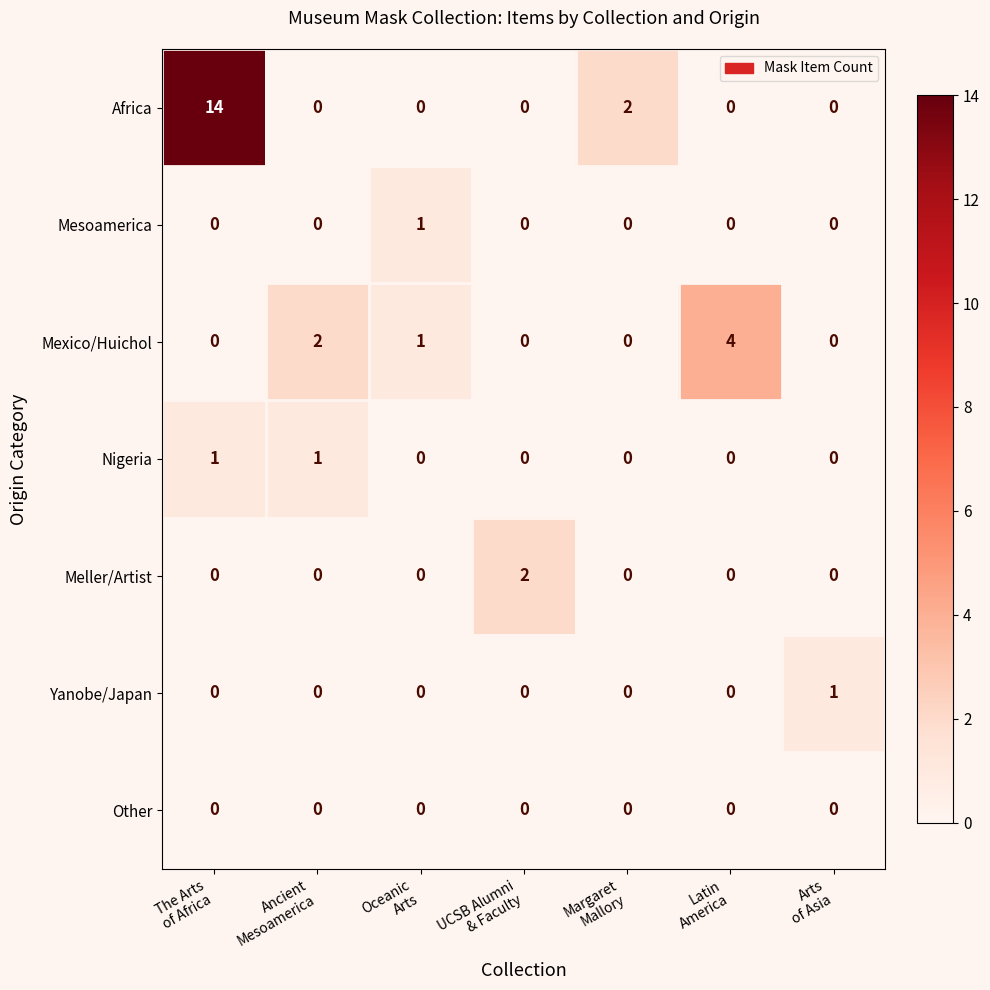

What is the maximum value shown in the chart?

14